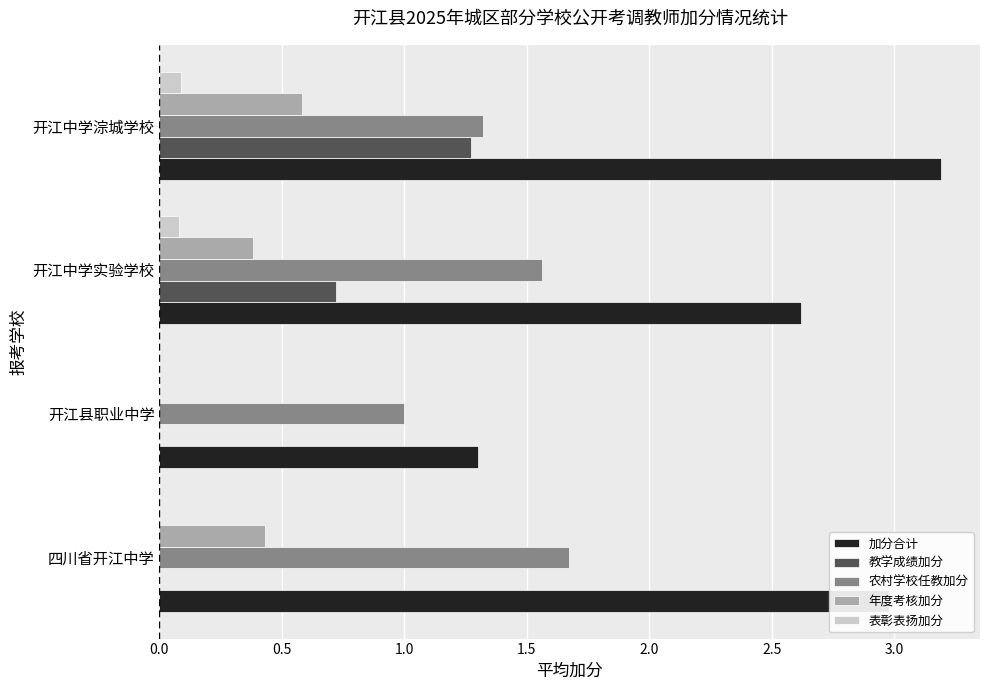

What is the sum of all 年度考核加分 values?

1.4